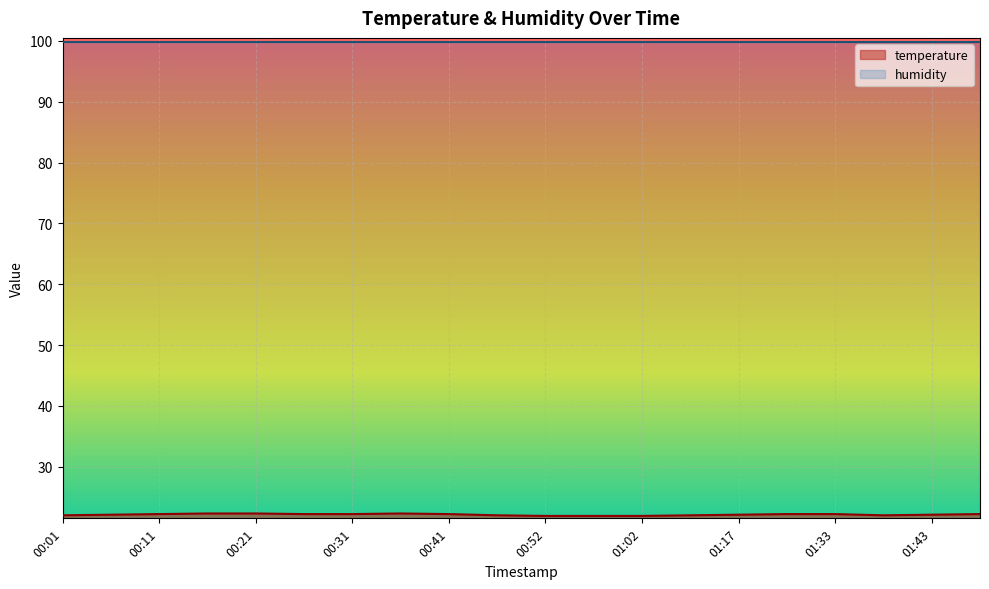

Where does the data first go above 22?

00:06